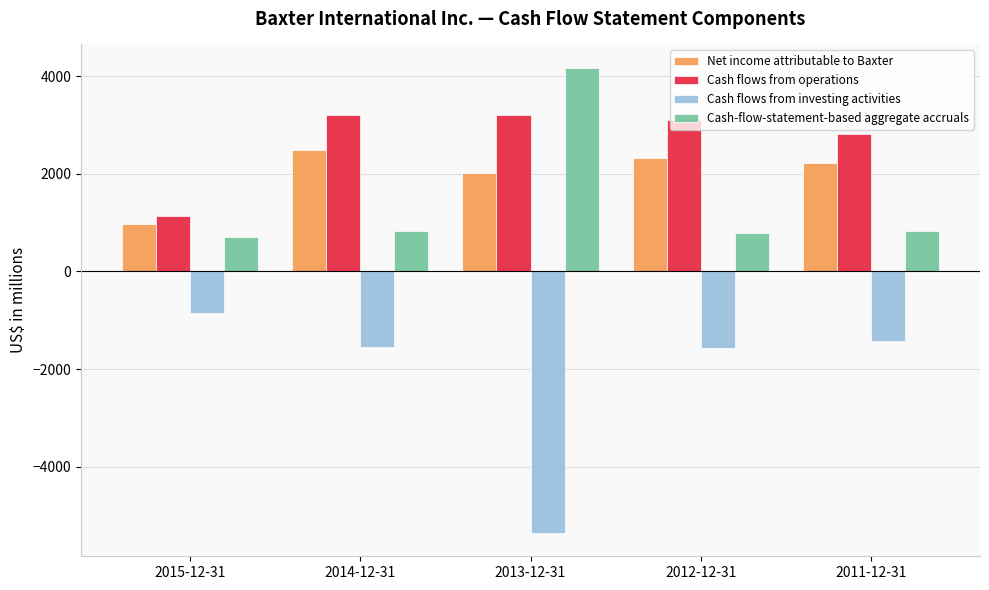

Read the Cash-flow-statement-based aggregate accruals value at 2015-12-31.

700